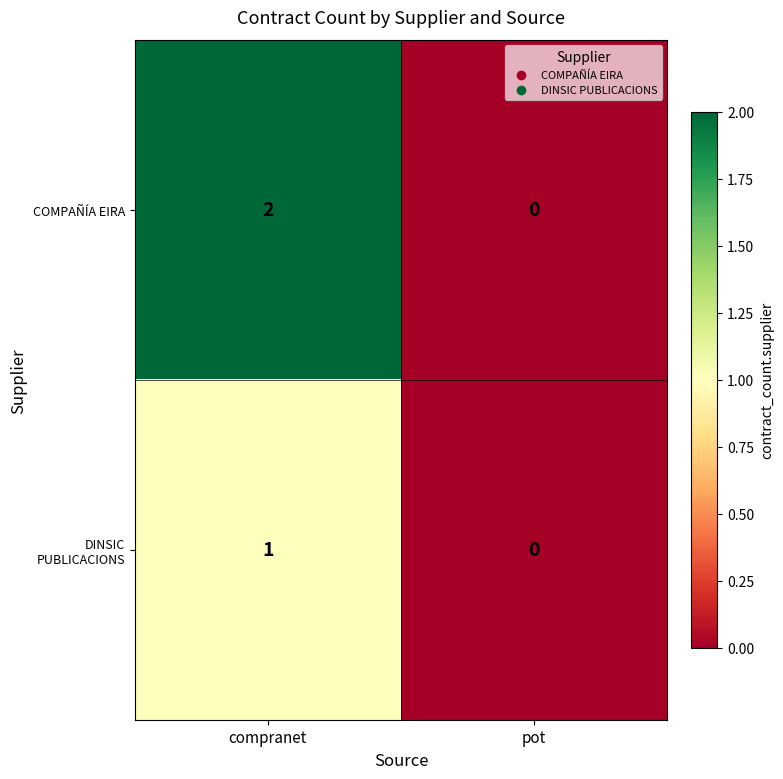

At which label does COMPAÑÍA EIRA reach its peak?

compranet